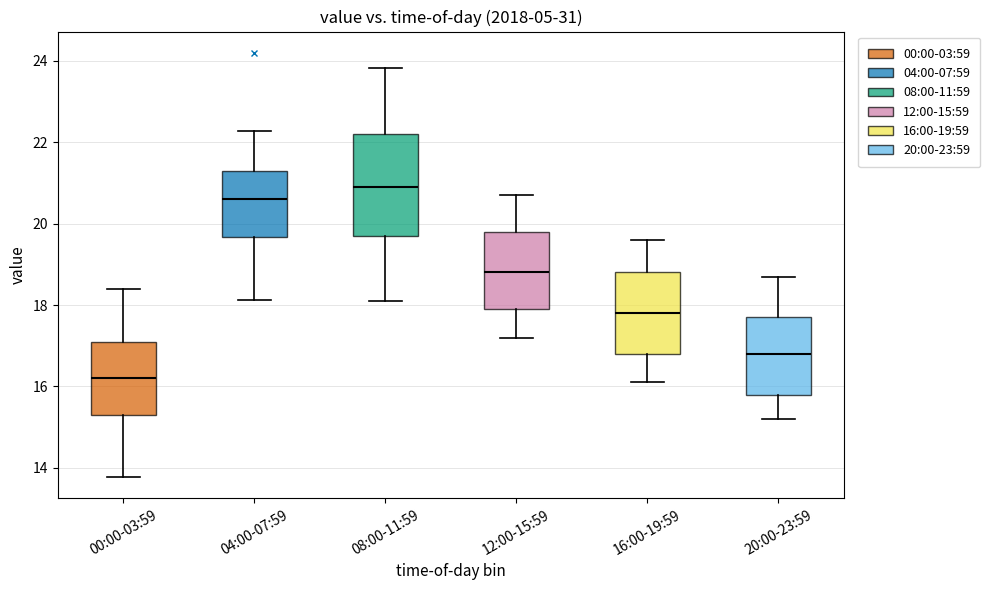

Reading left to right, read every box against the y-axis: the position of its median line, the range the box covers, and the ends of its whiskers. The values are not printed on the chart, so give them approximately, as read against the axis.

00:00-03:59: median 16.2, box 15.4 to 17.2, whiskers 13.8 to 18.4
04:00-07:59: median 20.6, box 19.6 to 21.4, whiskers 18.2 to 22.2
08:00-11:59: median 21.0, box 19.8 to 22.2, whiskers 18.2 to 23.8
12:00-15:59: median 18.8, box 18.0 to 19.8, whiskers 17.2 to 20.8
16:00-19:59: median 17.8, box 16.8 to 18.8, whiskers 16.2 to 19.6
20:00-23:59: median 16.8, box 15.8 to 17.8, whiskers 15.2 to 18.8